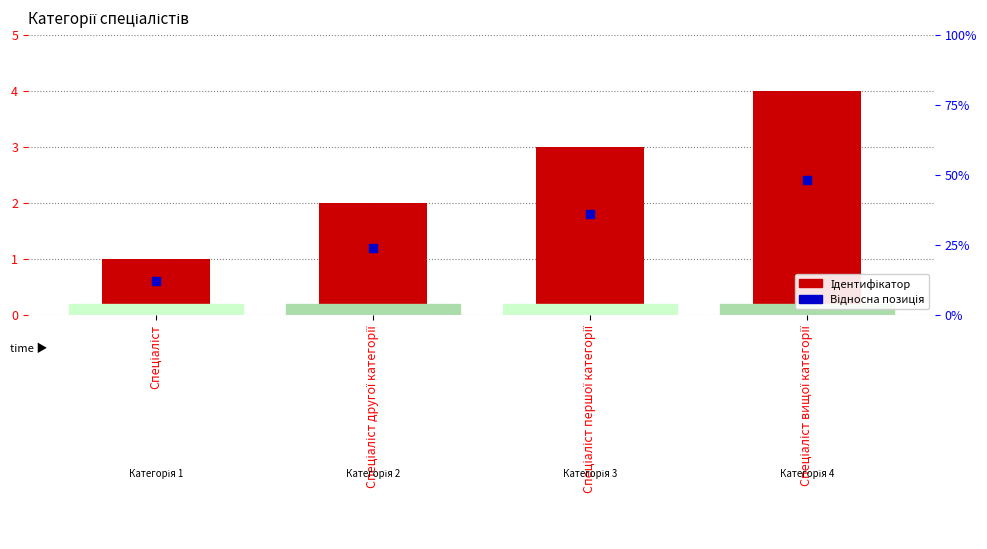

Is the value of Відносна позиція at Спеціаліст вищої категорії greater than the value of Ідентифікатор at Спеціаліст вищої категорії?

No